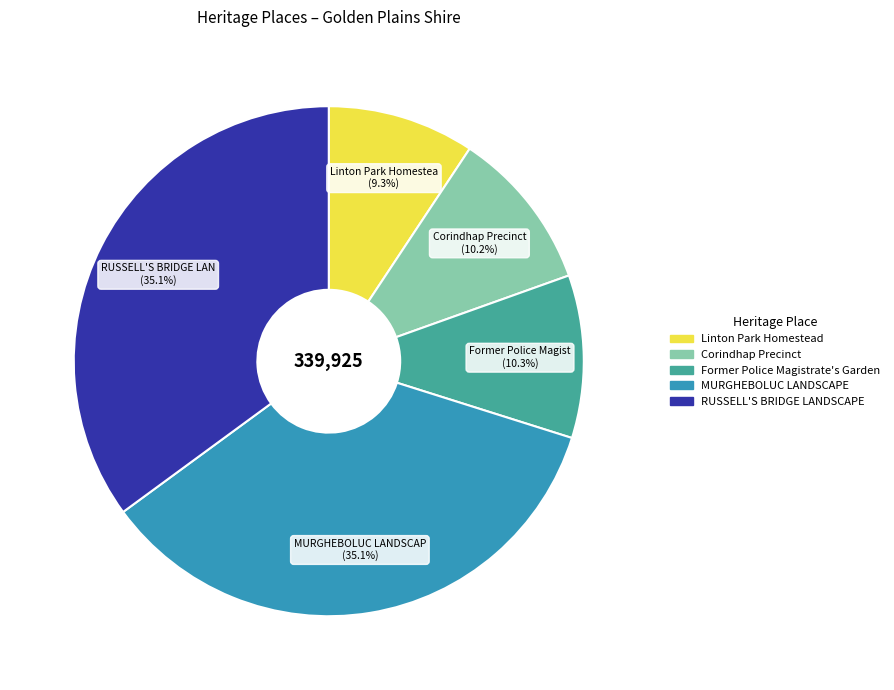

The MURGHEBOLUC LANDSCAPE slice represents 35% of the pie. True or false?

True